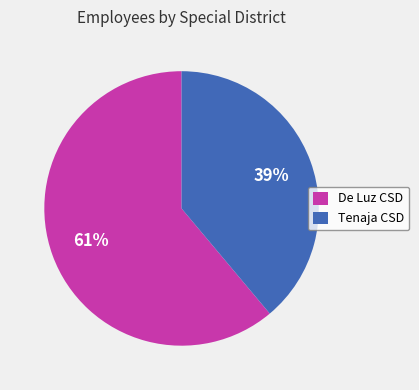

To the nearest percent, what percentage of the pie is De Luz CSD?

61%